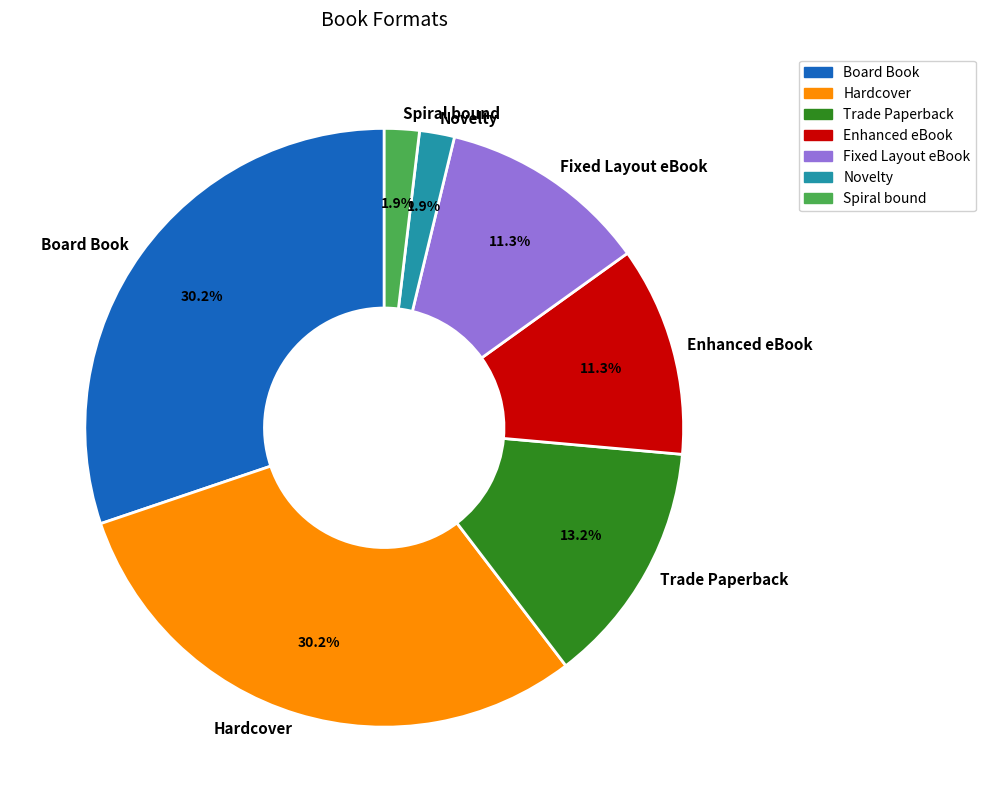

Combined, what portion of the pie is Fixed Layout eBook and Hardcover?

41.5%